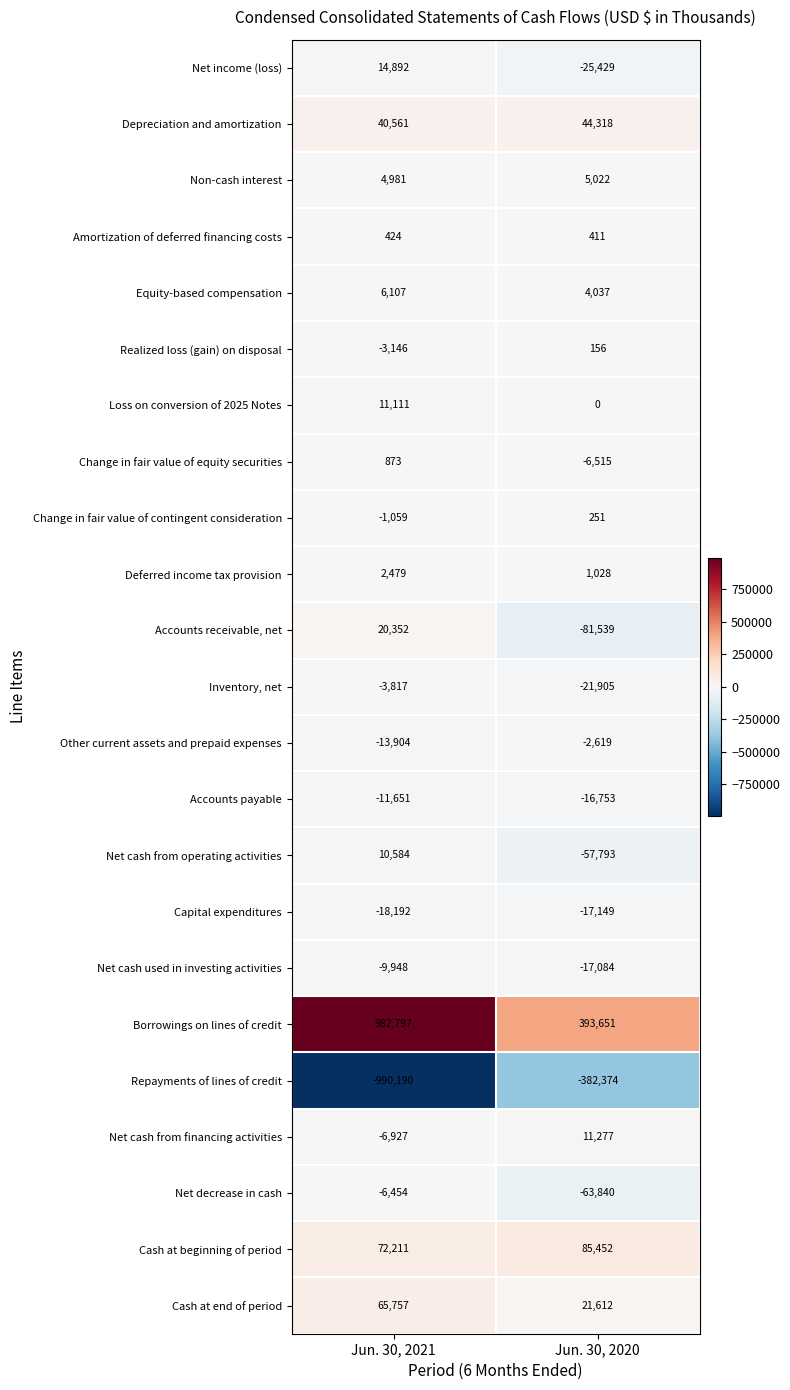

Rank the series at Jun. 30, 2020 from highest to lowest value.

Borrowings on lines of credit, Cash at beginning of period, Depreciation and amortization, Cash at end of period, Net cash from financing activities, Non-cash interest, Equity-based compensation, Deferred income tax provision, Amortization of deferred financing costs, Change in fair value of contingent consideration, Realized loss (gain) on disposal, Loss on conversion of 2025 Notes, Other current assets and prepaid expenses, Change in fair value of equity securities, Accounts payable, Net cash used in investing activities, Capital expenditures, Inventory, net, Net income (loss), Net cash from operating activities, Net decrease in cash, Accounts receivable, net, Repayments of lines of credit